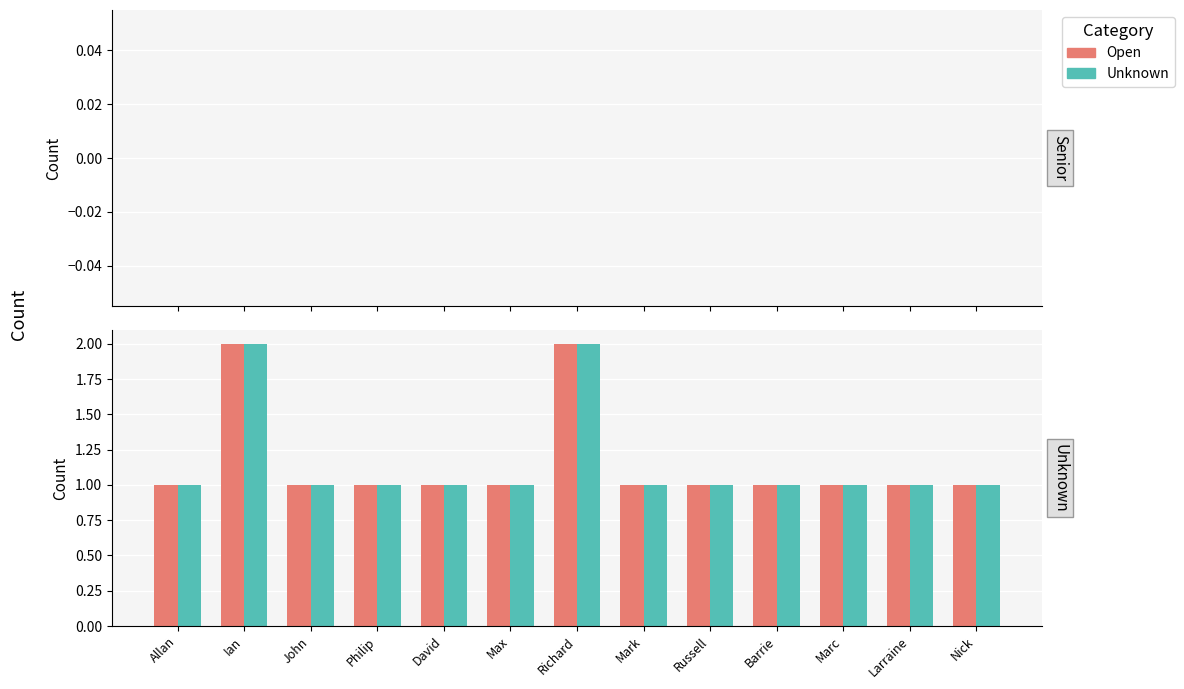

What is the total value across all series at Richard?

4